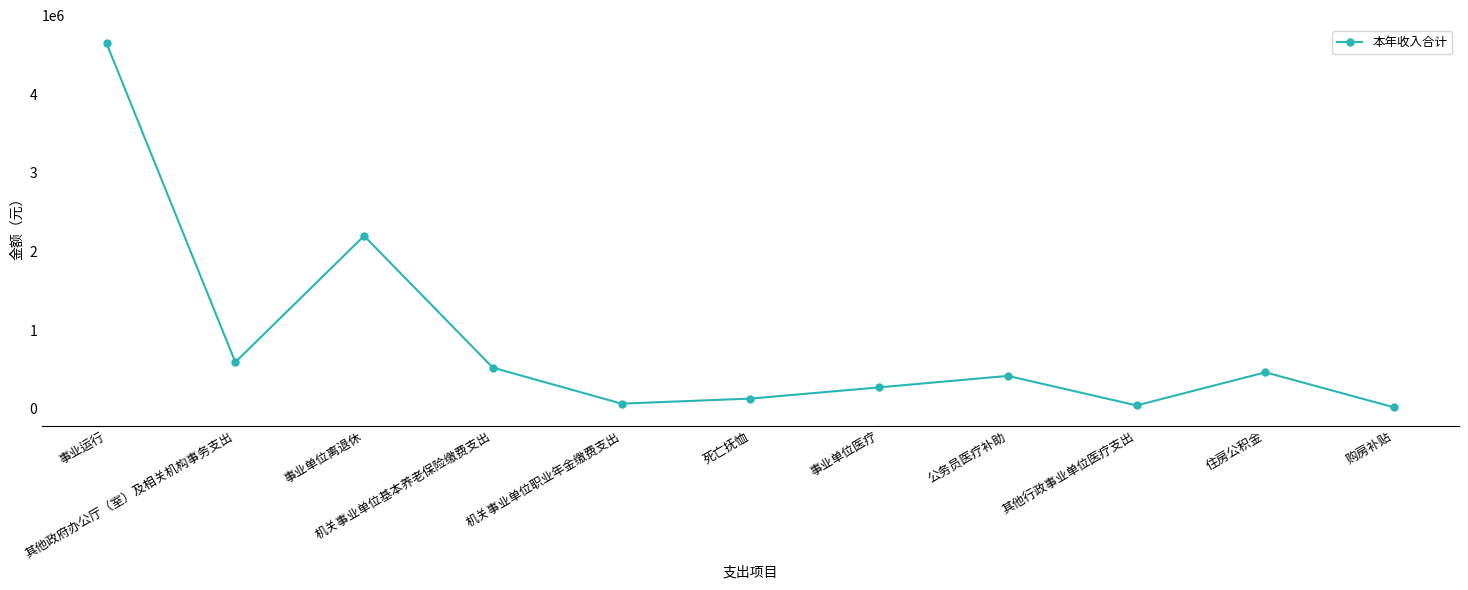

Reading right to left, extract all data points from this chart.

购房补贴=19875.0	住房公积金=465482.0	其他行政事业单位医疗支出=44509.9	公务员医疗补助=419962.1	事业单位医疗=274060.9	死亡抚恤=131404.4	机关事业单位职业年金缴费支出=67240.2	机关事业单位基本养老保险缴费支出=524607.0	事业单位离退休=2199058.0	其他政府办公厅（室）及相关机构事务支出=593982.3	事业运行=4645705.0